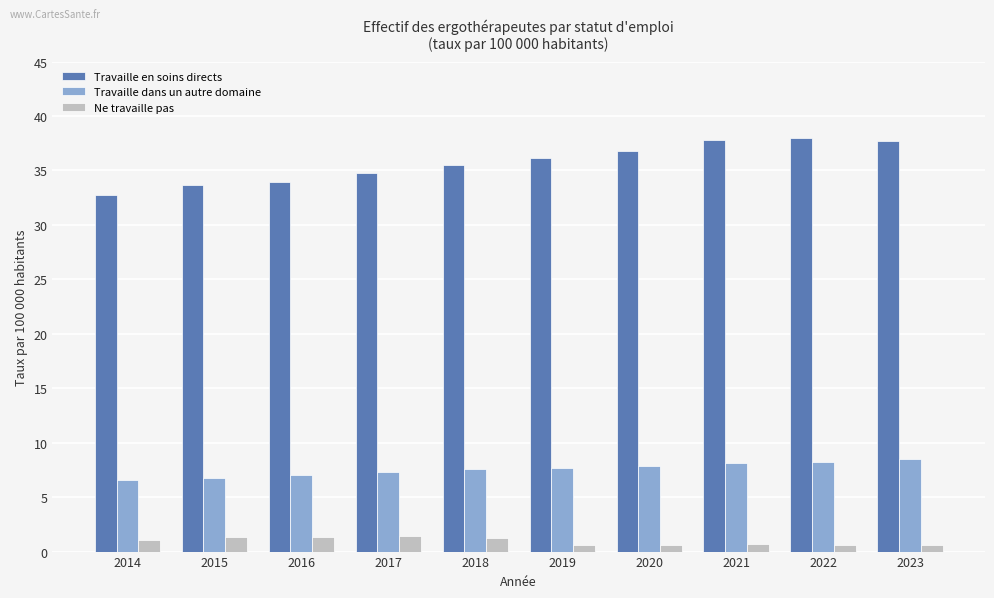

At how many categories does at least one series exceed 11?

10